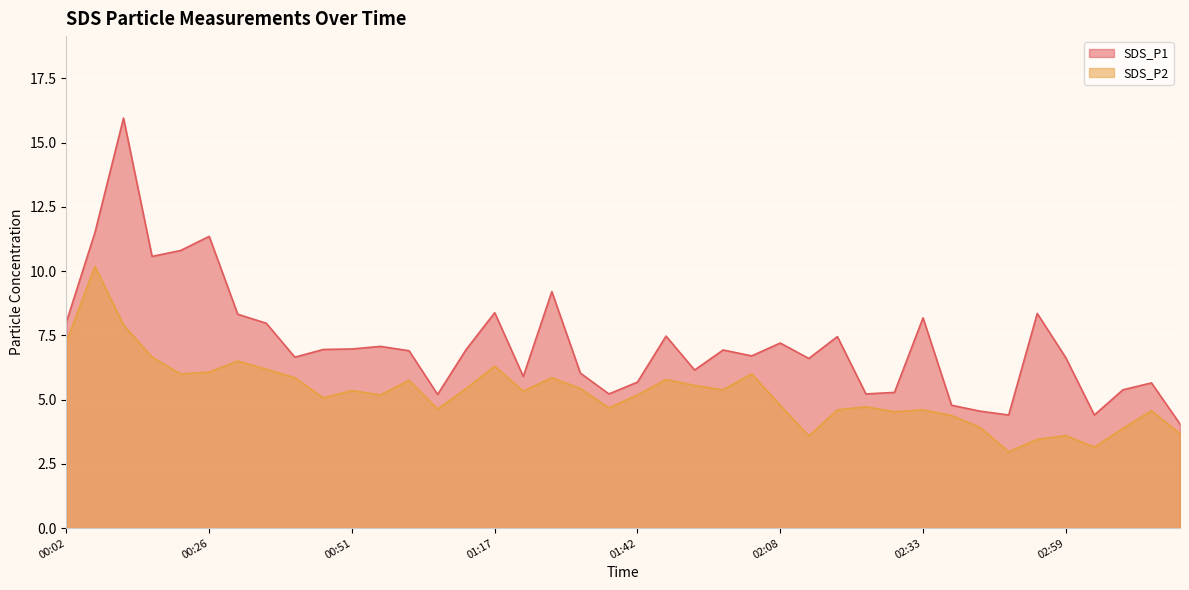

What value does the SDS_P2 series have at 01:01?

5.8